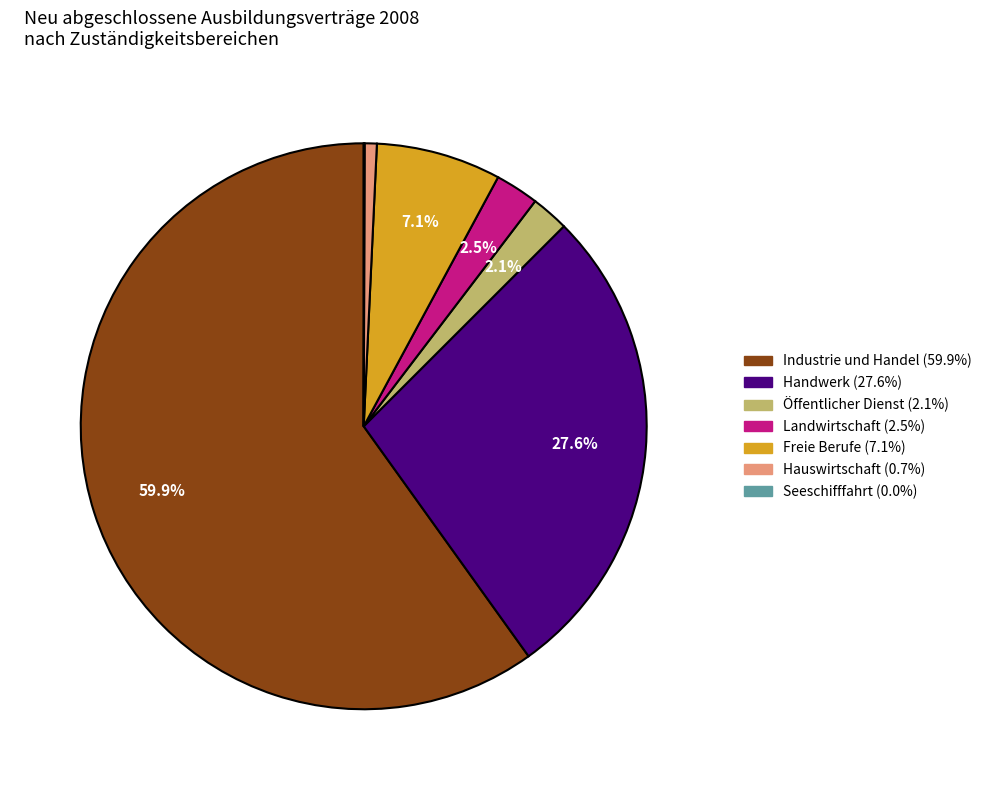

To the nearest percent, what portion does Hauswirtschaft represent?

1%